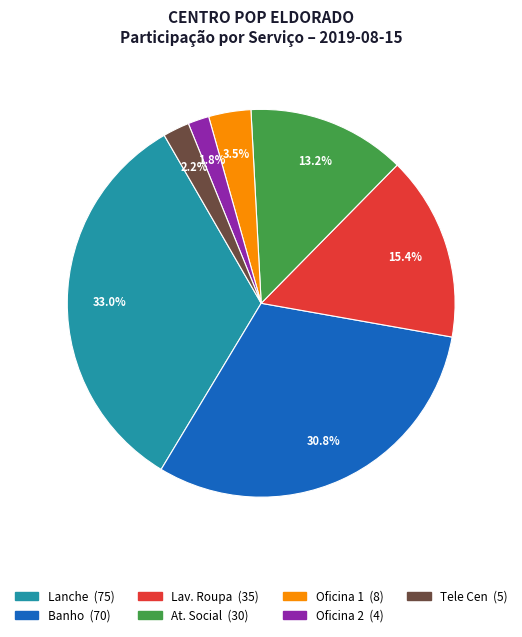

Count the number of slices in the pie.

7